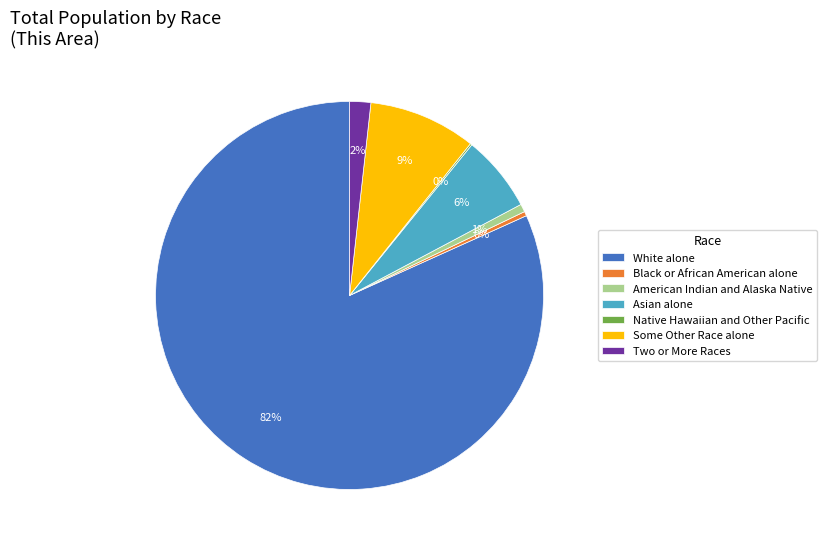

What percentage is the Asian alone slice, to the nearest percent?

6%